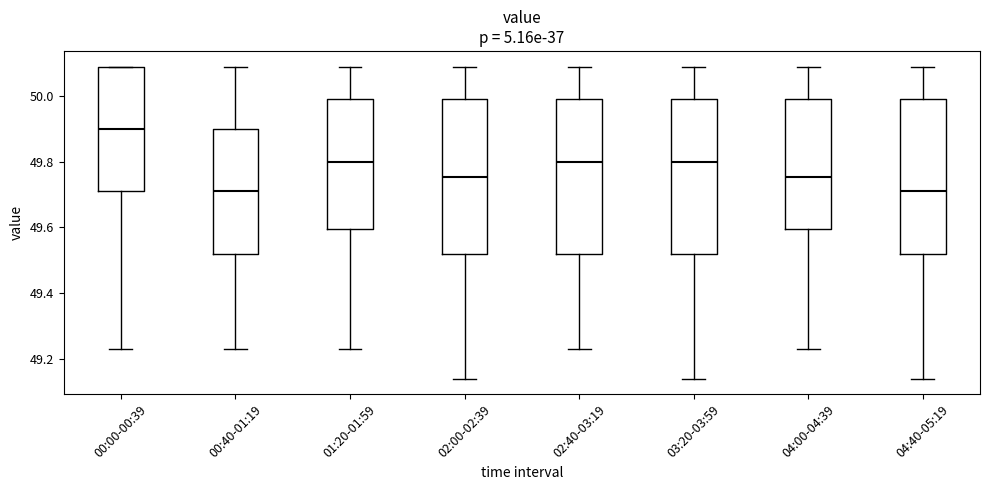

Reading left to right, transcribe this box plot: for each box, give where its median line is, the range the box spans, and where its two whiskers end, as read against the y-axis. The values are not printed on the chart, so give them approximately, as read against the axis.

00:00-00:39: median 49.90, box 49.72 to 50.10, whiskers 49.24 to 50.10
00:40-01:19: median 49.72, box 49.52 to 49.90, whiskers 49.24 to 50.10
01:20-01:59: median 49.80, box 49.60 to 50.00, whiskers 49.24 to 50.10
02:00-02:39: median 49.76, box 49.52 to 50.00, whiskers 49.14 to 50.10
02:40-03:19: median 49.80, box 49.52 to 50.00, whiskers 49.24 to 50.10
03:20-03:59: median 49.80, box 49.52 to 50.00, whiskers 49.14 to 50.10
04:00-04:39: median 49.76, box 49.60 to 50.00, whiskers 49.24 to 50.10
04:40-05:19: median 49.72, box 49.52 to 50.00, whiskers 49.14 to 50.10